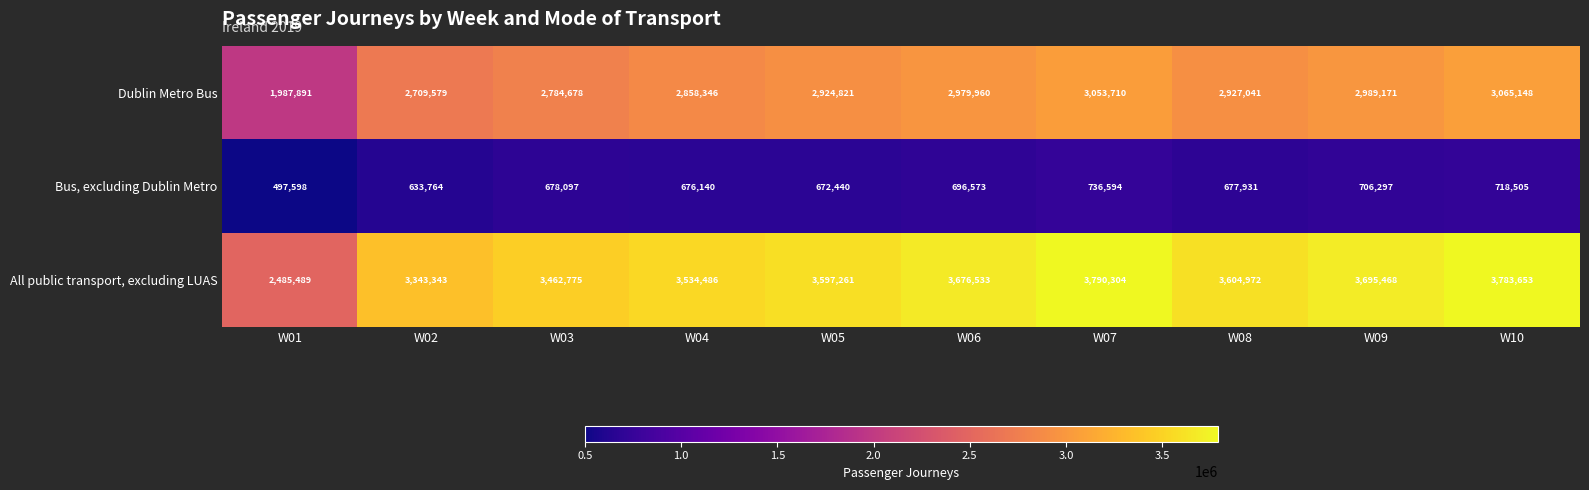

Reading left to right, extract all data points from this chart.

Dublin Metro Bus: 1987891	2709579	2784678	2858346	2924821	2979960	3053710	2927041	2989171	3065148
Bus, excluding Dublin Metro: 497598	633764	678097	676140	672440	696573	736594	677931	706297	718505
All public transport, excluding LUAS: 2485489	3343343	3462775	3534486	3597261	3676533	3790304	3604972	3695468	3783653